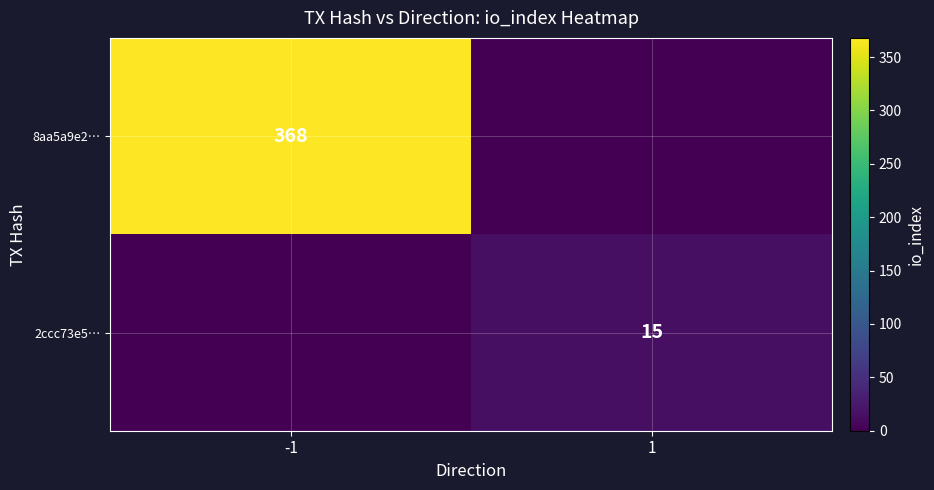

Which category has the highest value across all series?

-1